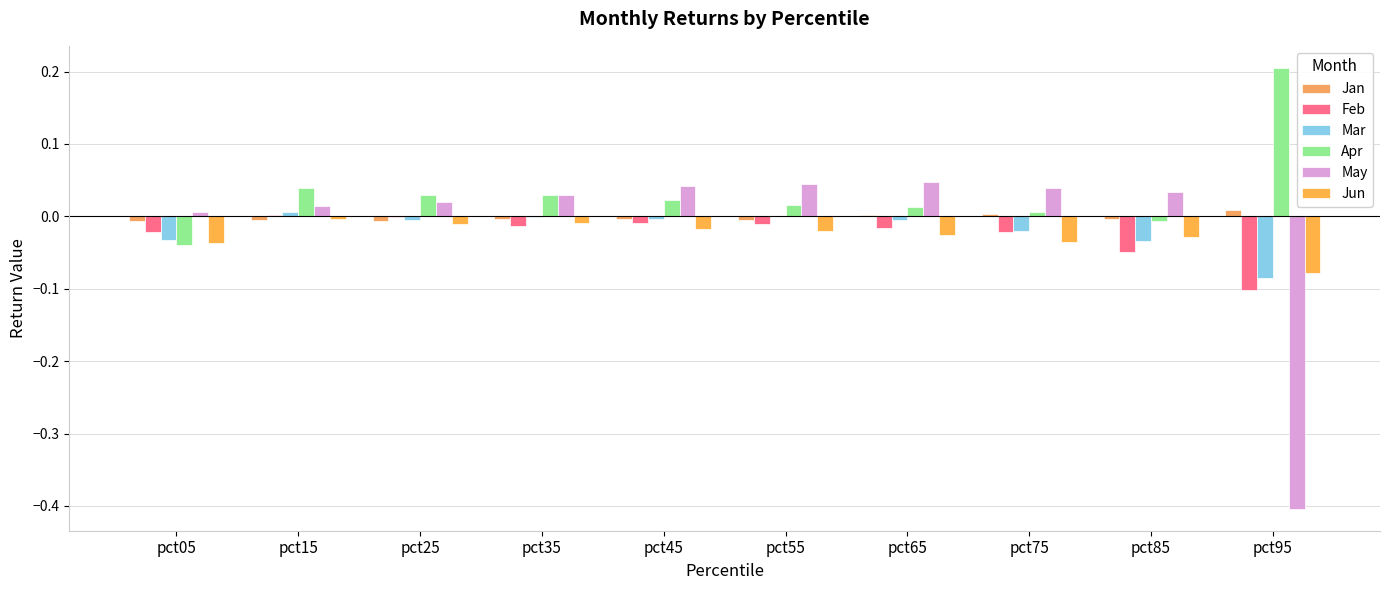

At how many categories does at least one series exceed 0?

10